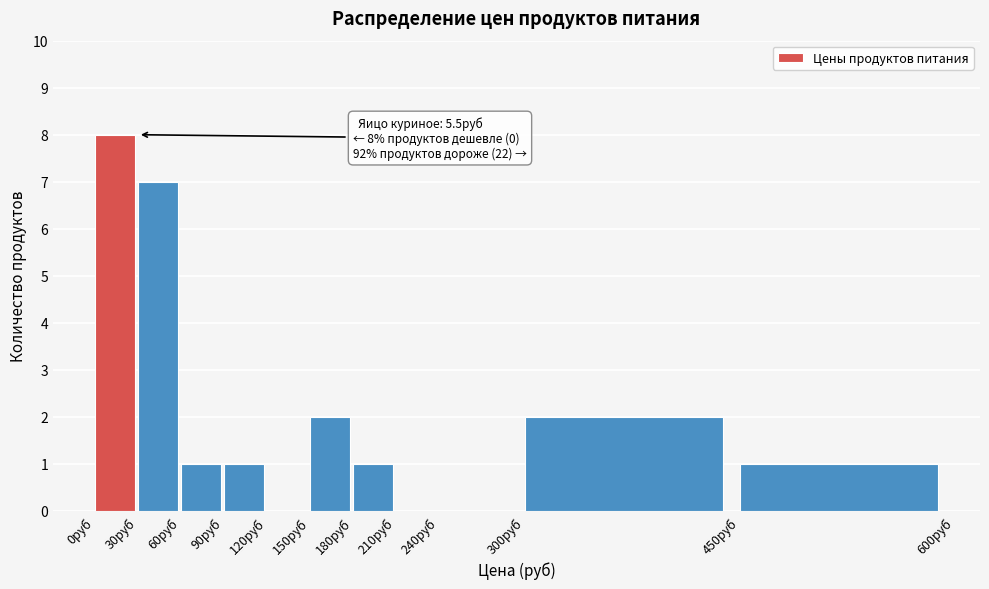

Which range on the x-axis has the tallest bar?

0 to 30